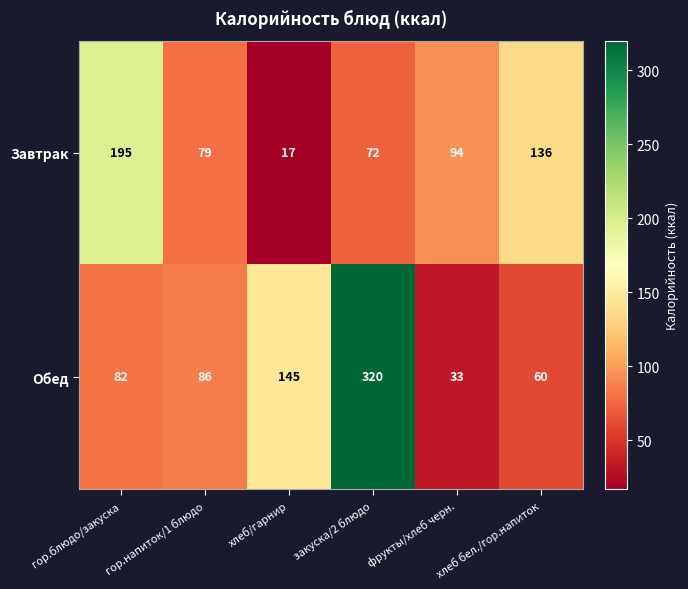

What is the difference between the highest and lowest values at закуска/2 блюдо?

248